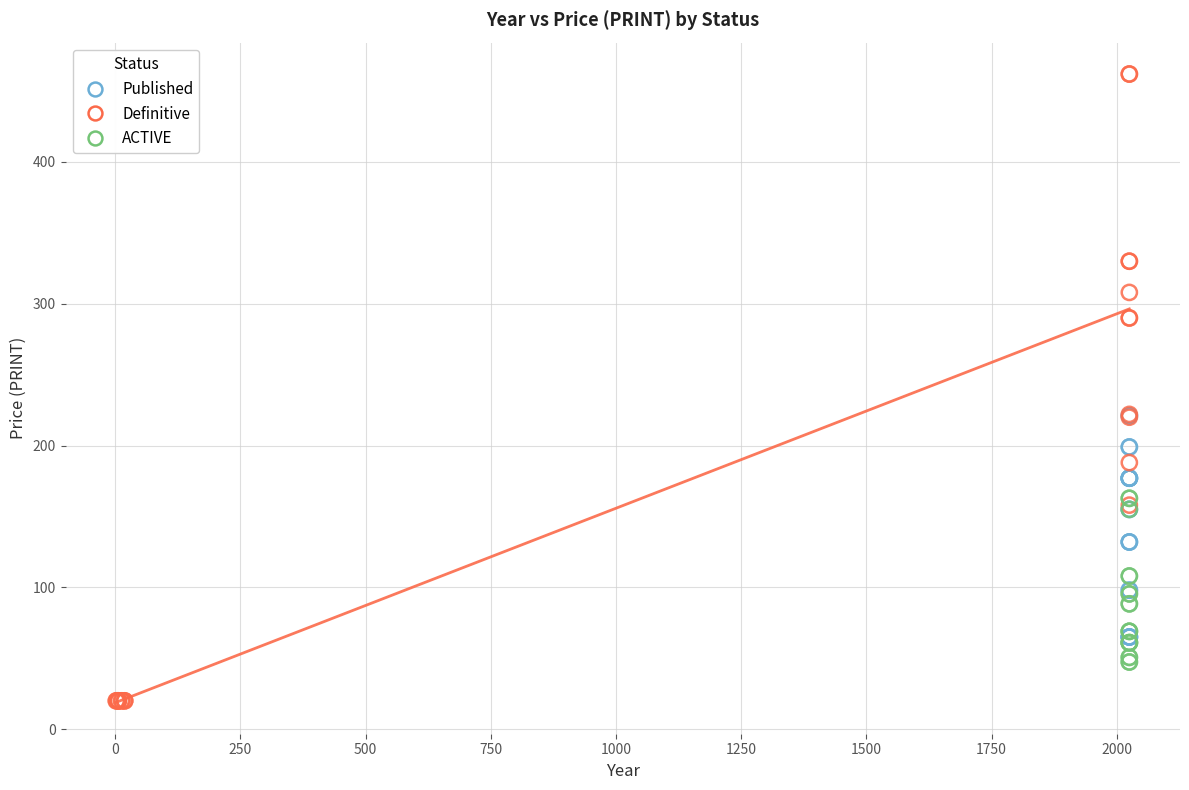

Which series contains the lowest Y value?

Definitive